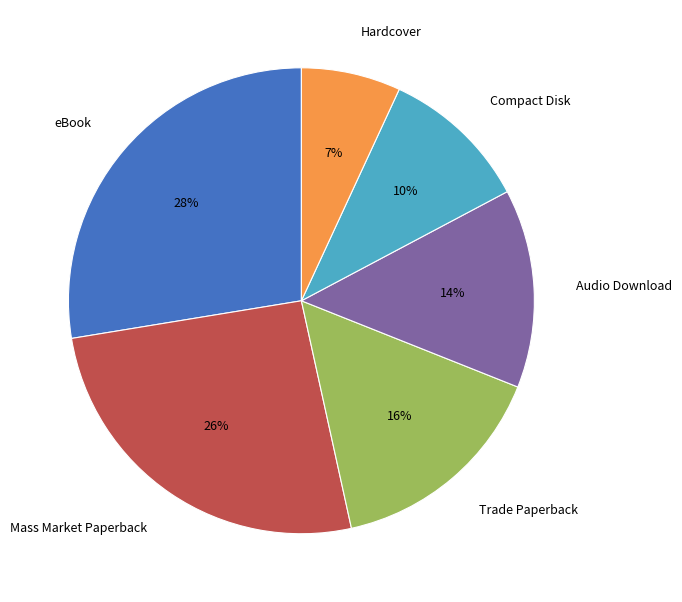

To the nearest percent, what is the combined percentage of Hardcover and Compact Disk?

17%